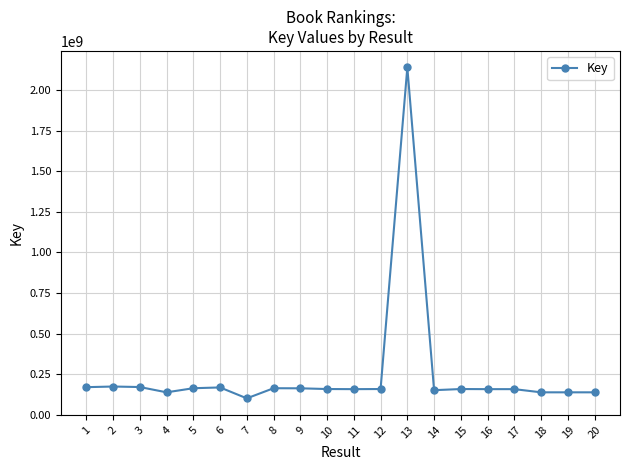

Between 13 and 2, which is larger?

13